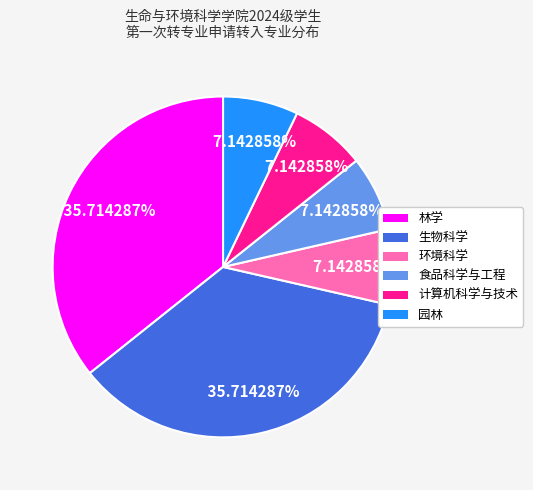

To the nearest percent, what is the average slice percentage?

17%